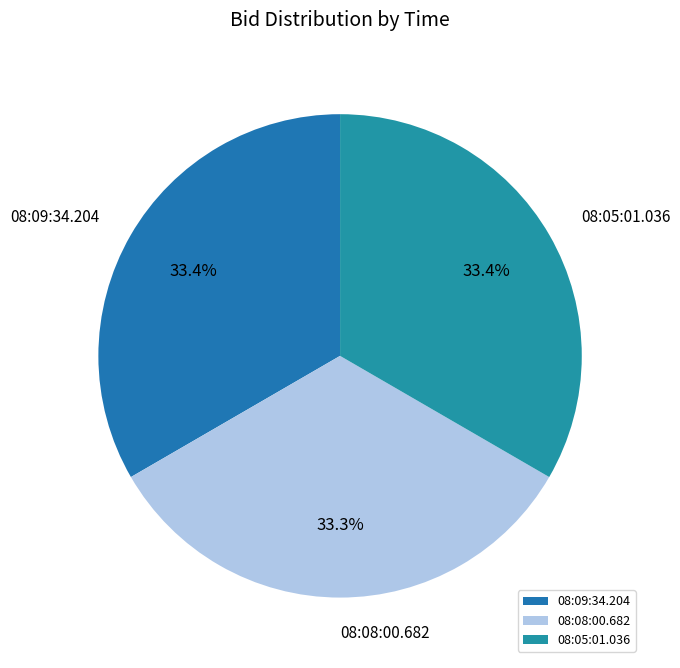

How many segments does this pie chart have?

3